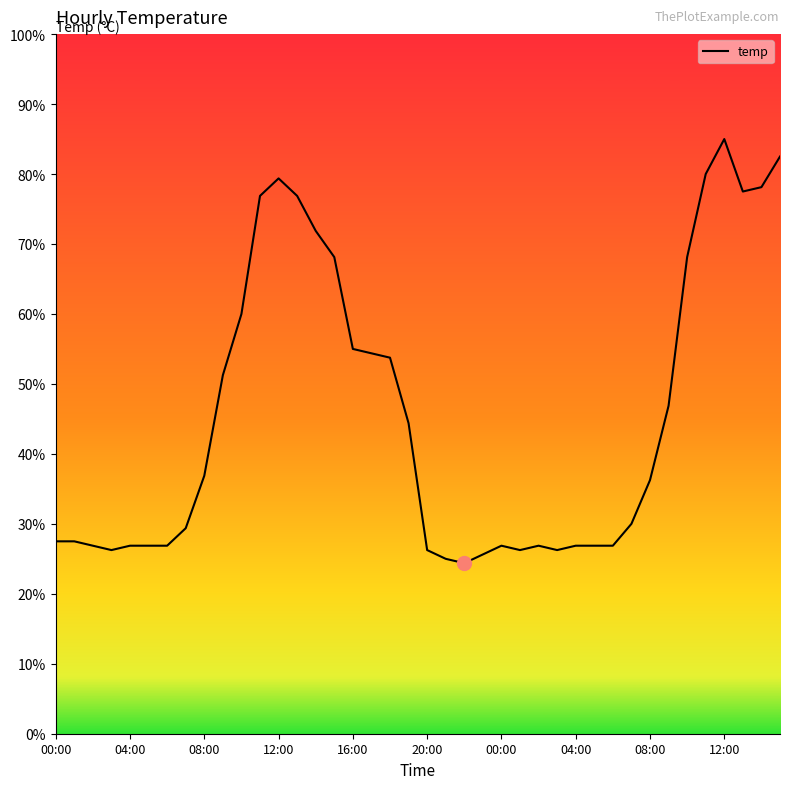

Does the chart display data point markers on the line(s)?

No